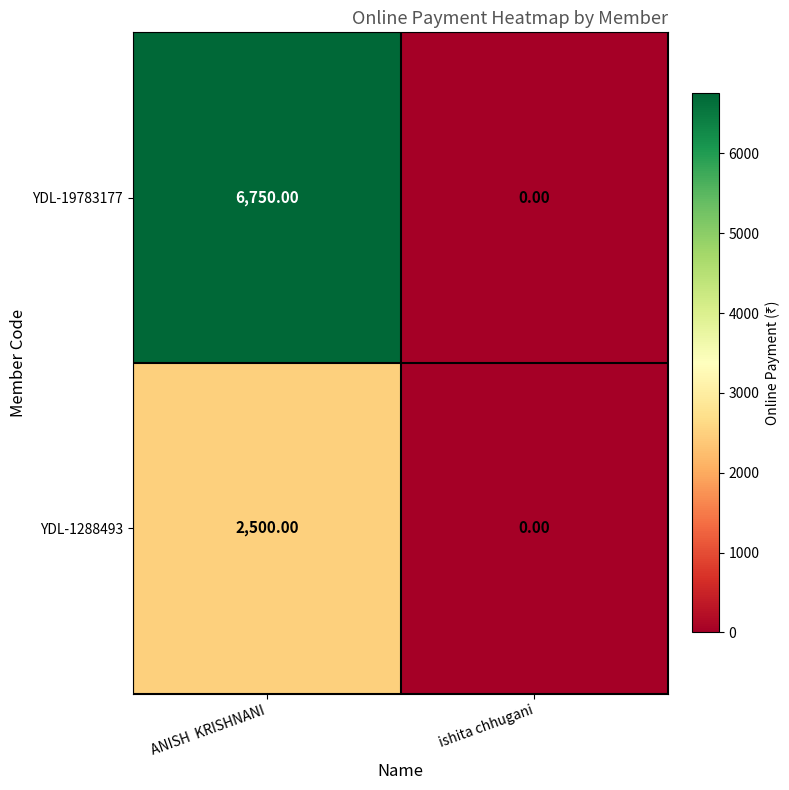

Rank the series by their average value, from lowest to highest.

YDL-1288493, YDL-19783177